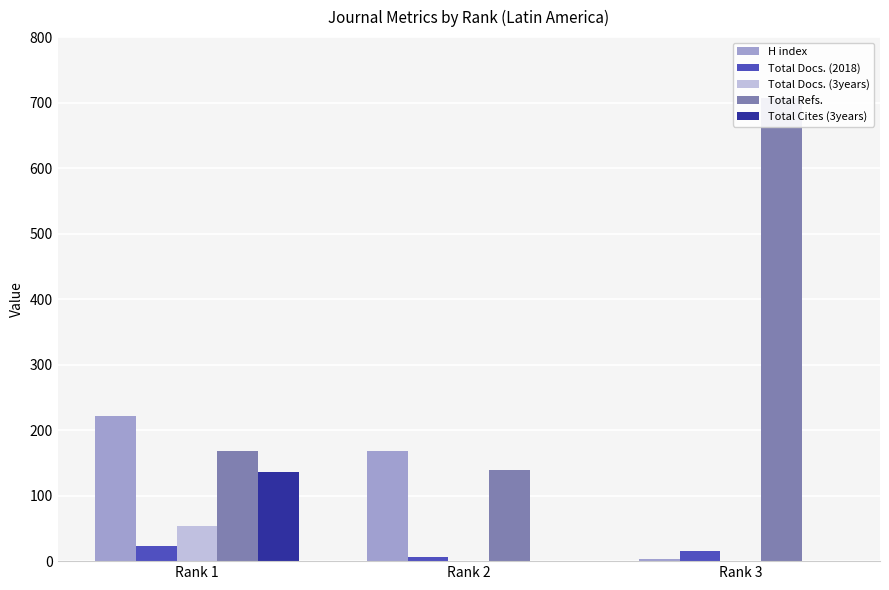

What is the difference between the maximum and minimum values in the Total Docs. (2018) series?

16